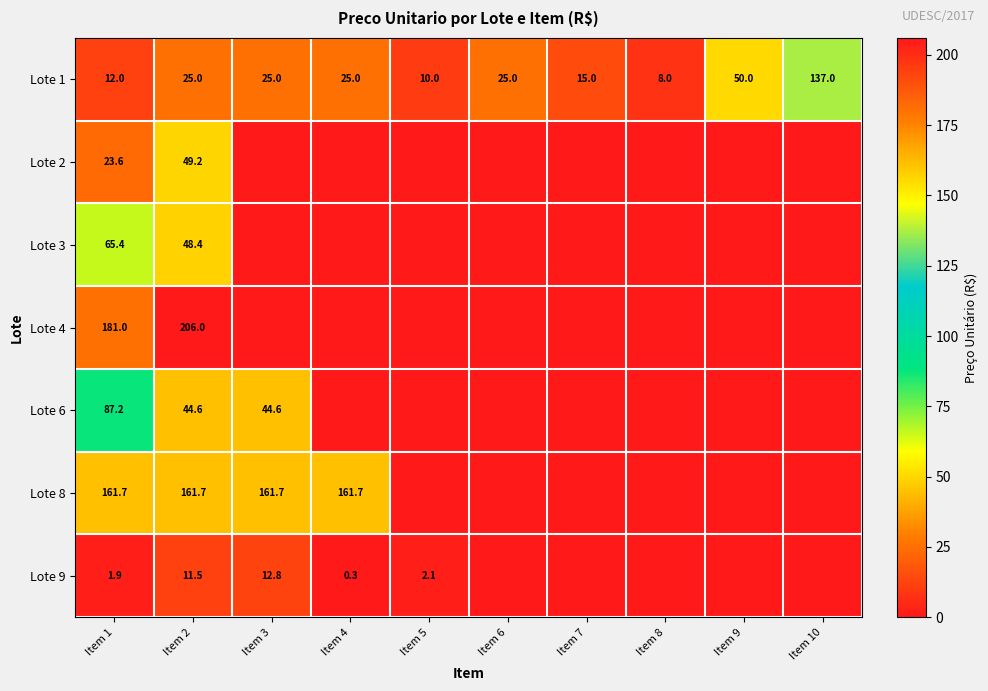

Between Item 8 and Item 7, which is larger?

Item 7